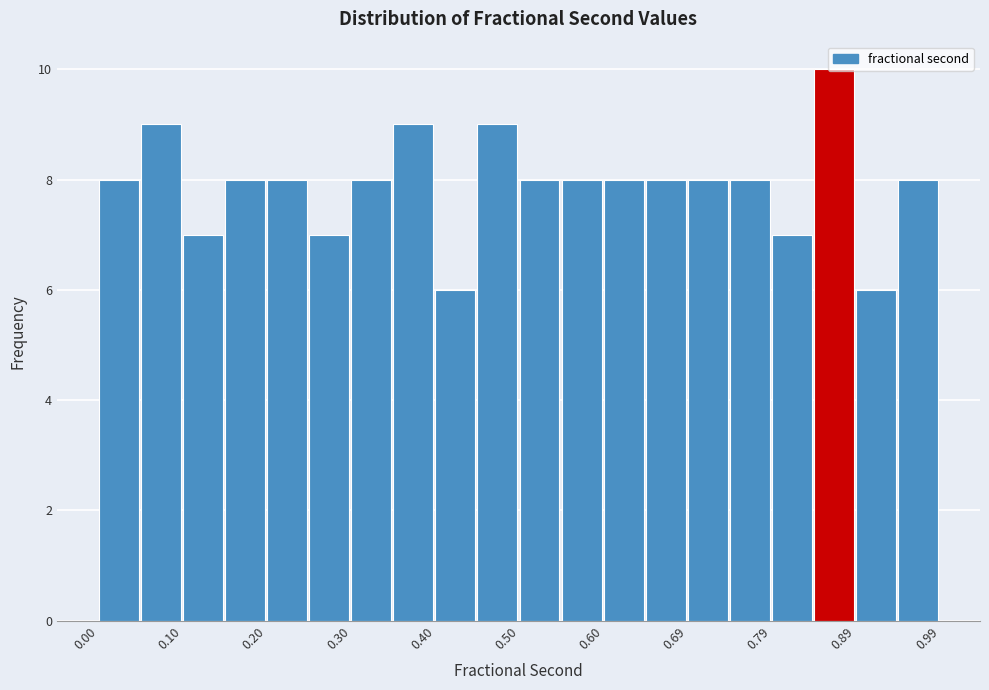

Reading left to right, list every bar in this chart as the range it spans on the x-axis followed by its height. Neither the bar edges nor the heights are printed on the chart, so give them approximately, as read against the axes.

0.00 to 0.05: 8
0.05 to 0.10: 9
0.10 to 0.15: 7
0.15 to 0.20: 8
0.20 to 0.25: 8
0.25 to 0.30: 7
0.30 to 0.35: 8
0.35 to 0.40: 9
0.40 to 0.45: 6
0.45 to 0.50: 9
0.50 to 0.55: 8
0.55 to 0.60: 8
0.60 to 0.65: 8
0.65 to 0.69: 8
0.69 to 0.74: 8
0.74 to 0.79: 8
0.79 to 0.84: 7
0.84 to 0.89: 10
0.89 to 0.94: 6
0.94 to 0.99: 8